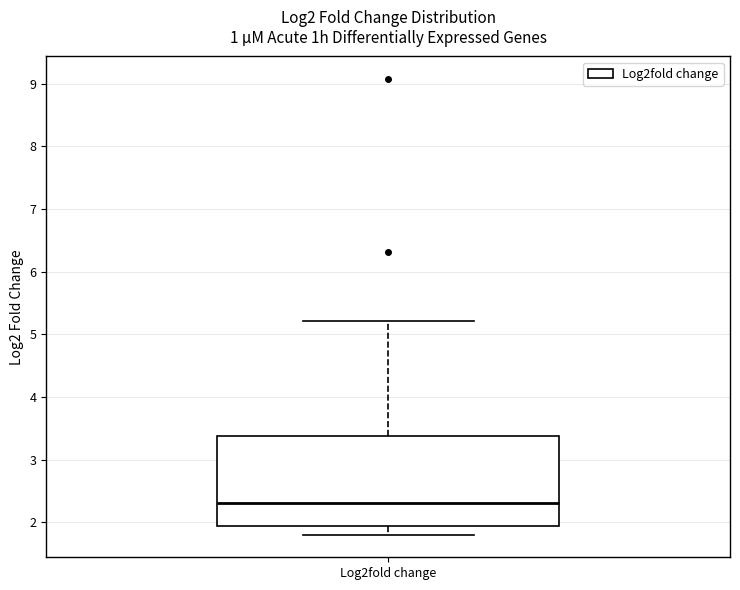

Where does the lower whisker of the box for Log2fold change end on the y-axis? The values are not printed on the chart, so give them approximately, as read against the axis.

1.8